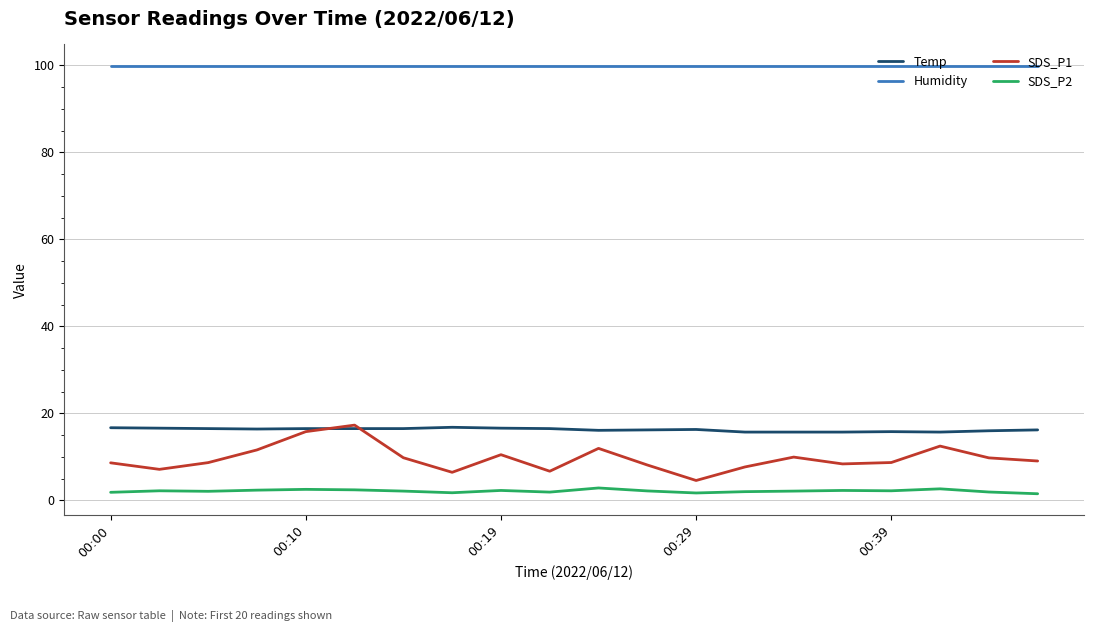

What is the maximum value shown in the chart?

99.9